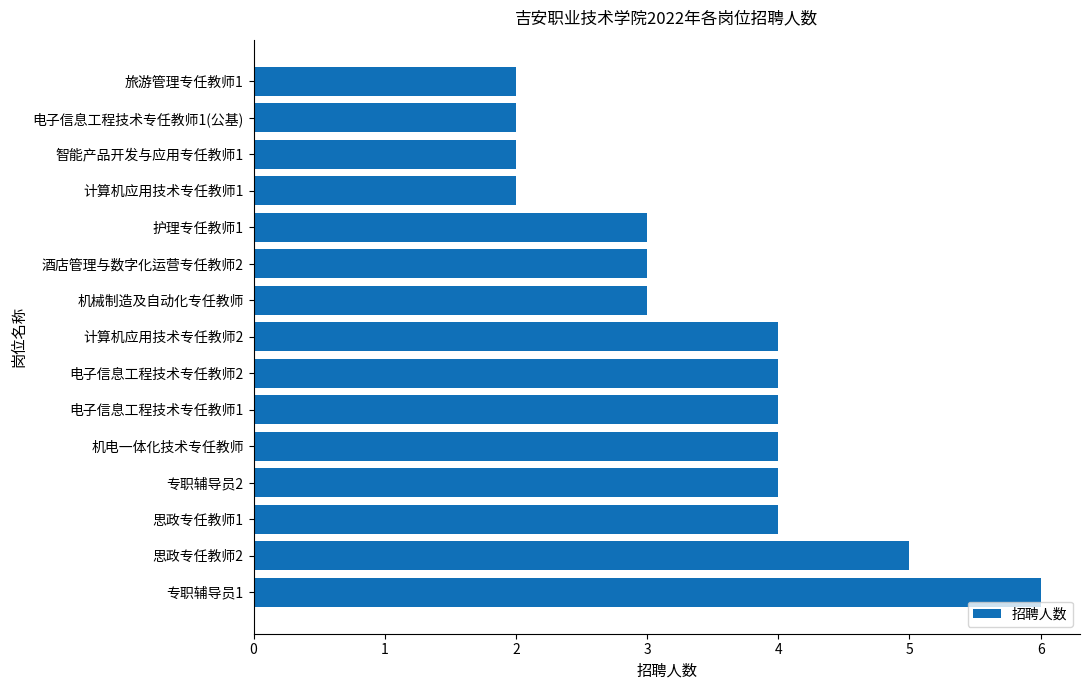

Is it true that the value at 电子信息工程技术专任教师1(公基) is 1?

False